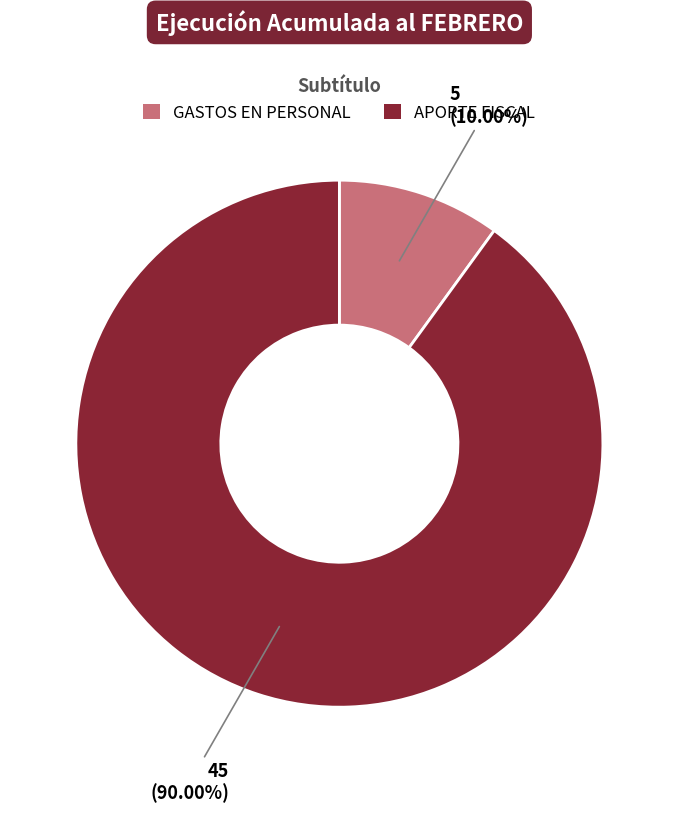

How many slices are in this pie chart?

2